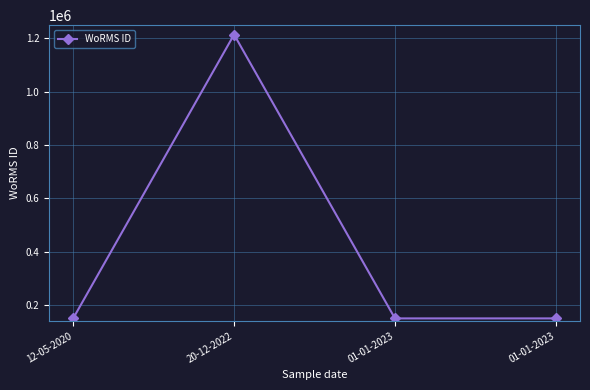

Which label corresponds to the largest value in the chart?

20-12-2022